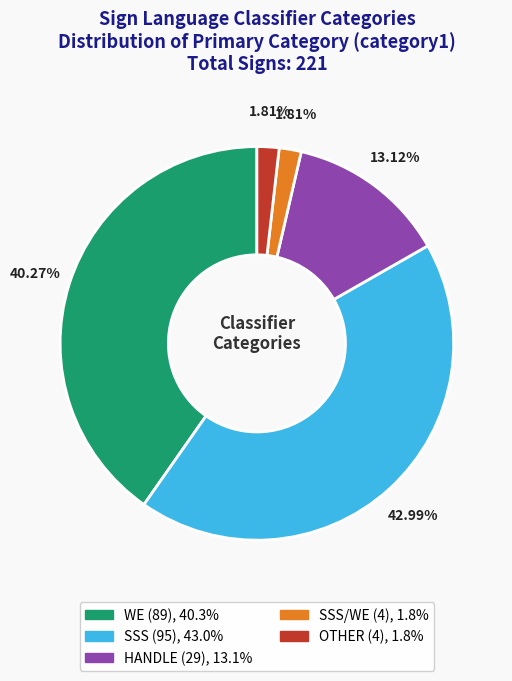

How many segments does this pie chart have?

5